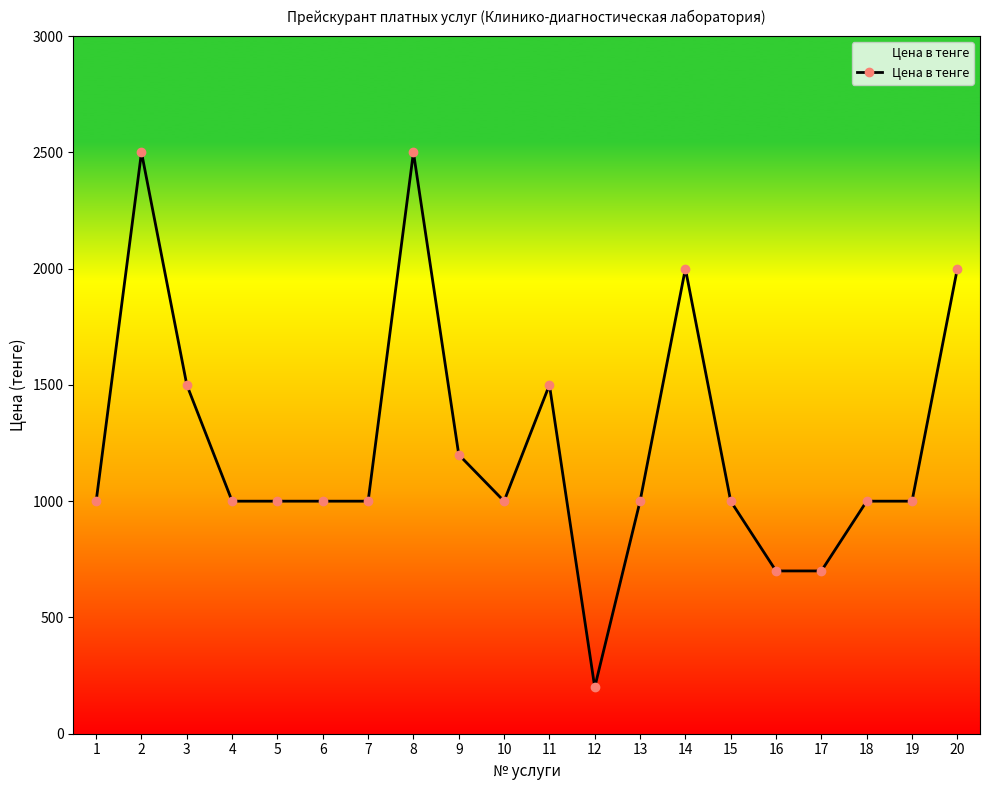

Which has a higher value, 5 or 11?

11